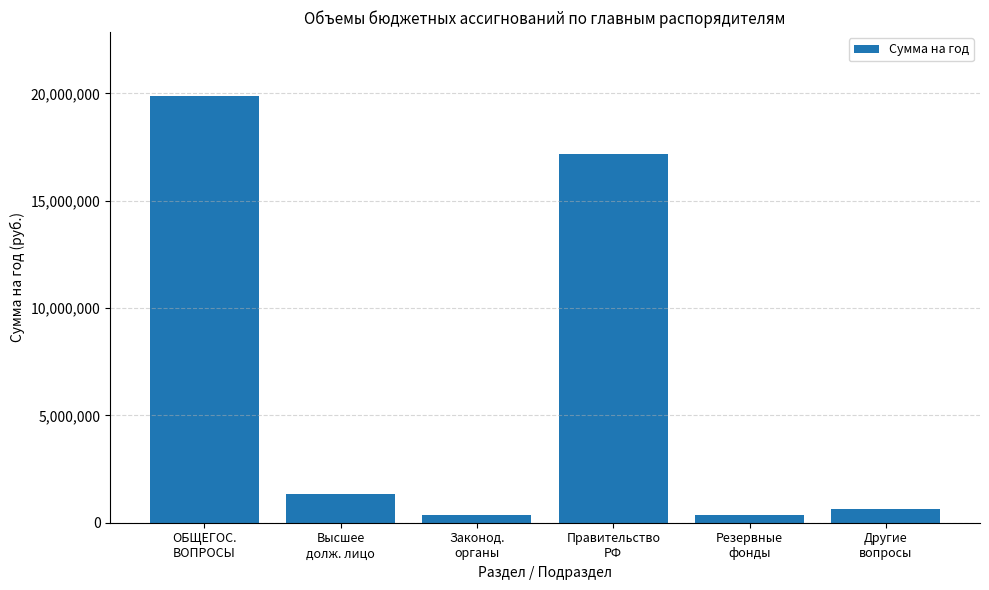

What is the value of the 6th bar from the left?

640290.0